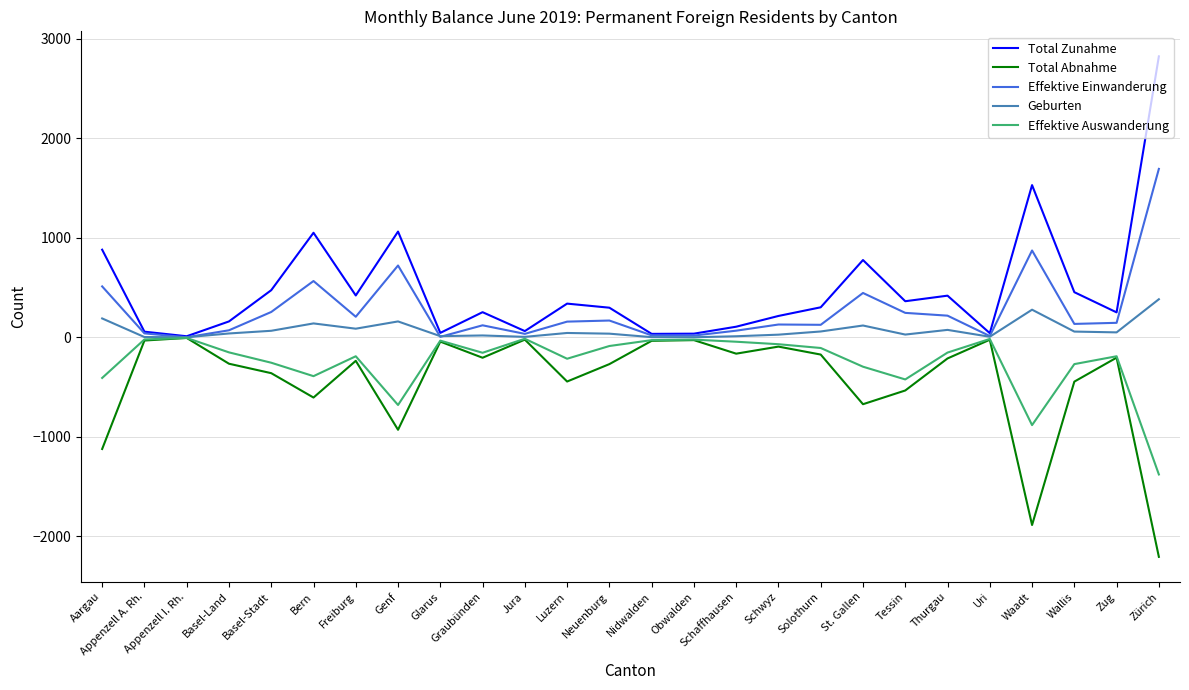

True or false: Total Abnahme has a value of -1554 at Aargau.

False